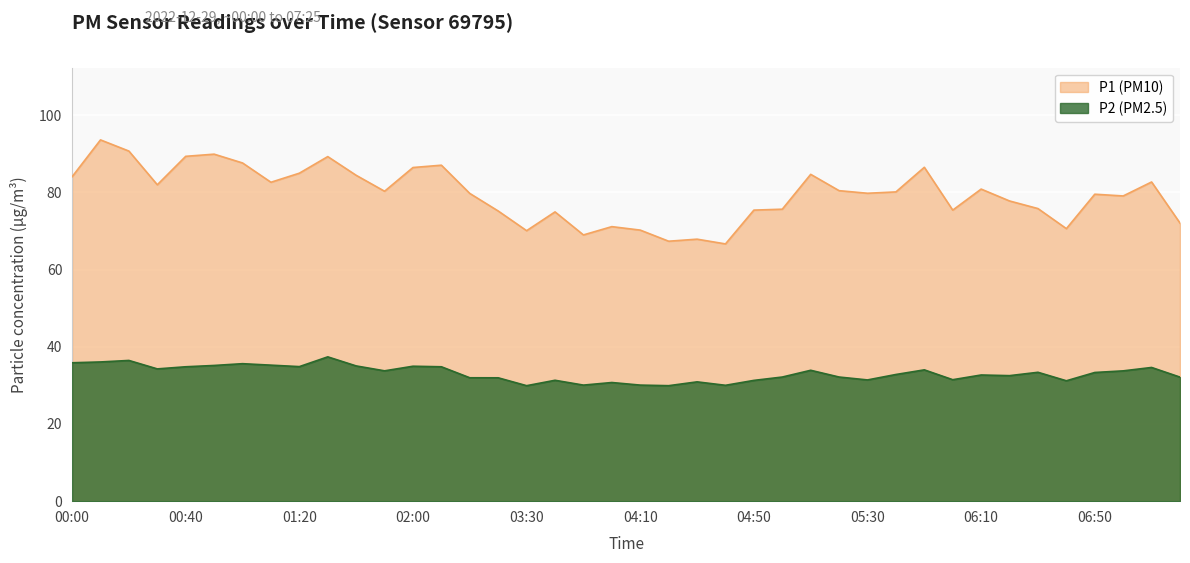

List the series in order of their overall mean, lowest first.

P2 (PM2.5), P1 (PM10)